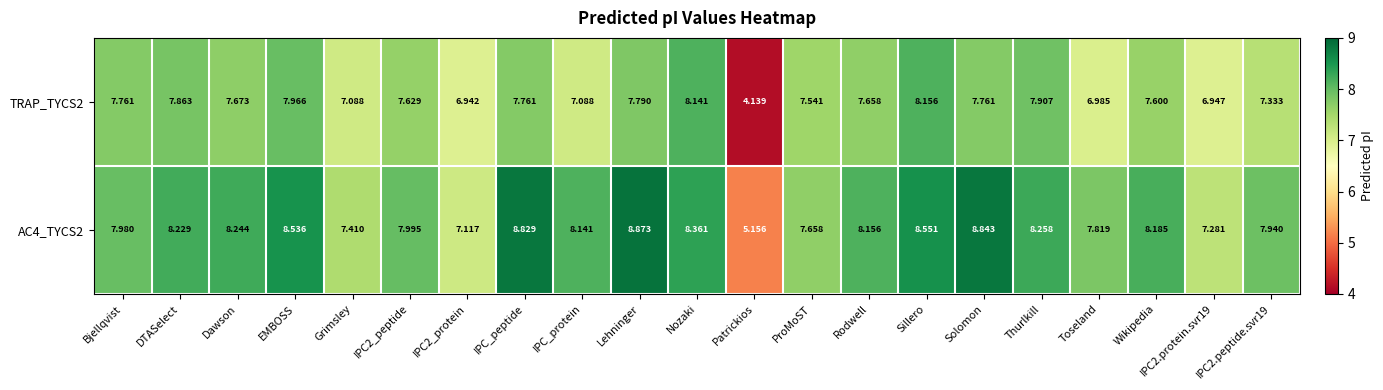

At how many categories does at least one series exceed 8?

12